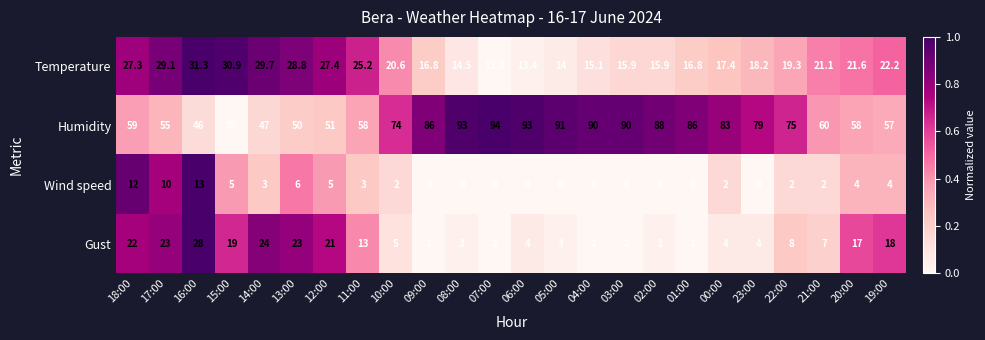

Rank the series at 05:00 from lowest to highest value.

Wind speed, Gust, Temperature, Humidity